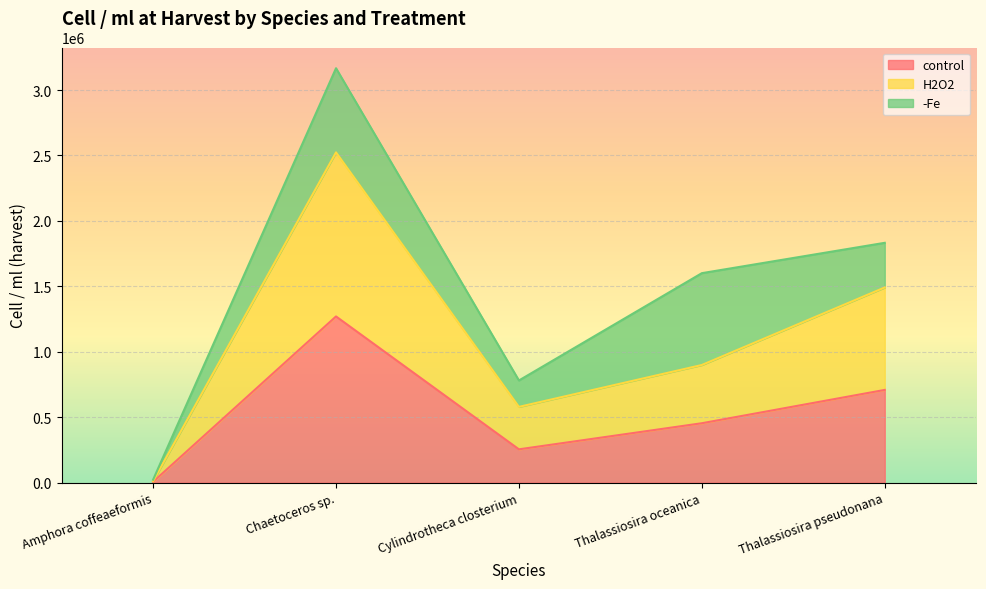

What is the total value across all series at Thalassiosira oceanica?

1600483